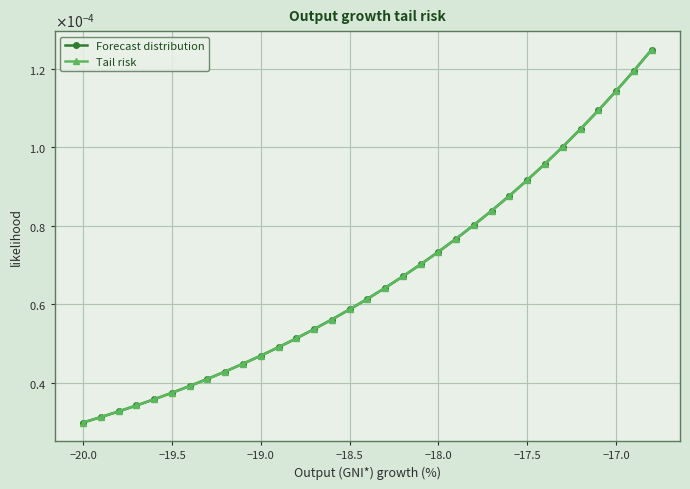

Which series has the largest total across all categories?

Forecast distribution